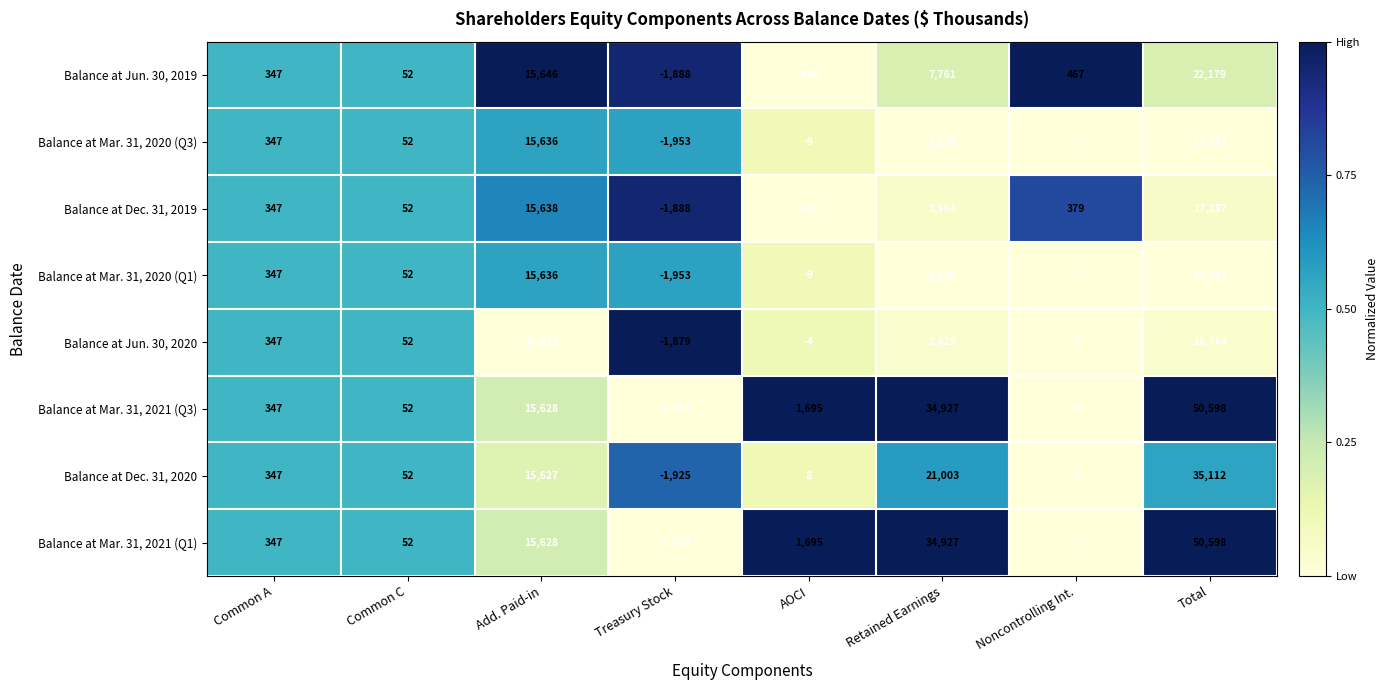

At how many categories does at least one series exceed 0?

7